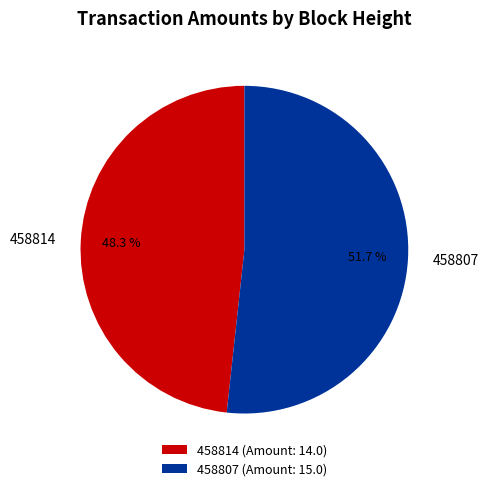

The 458814 slice represents 48% of the pie. True or false?

True